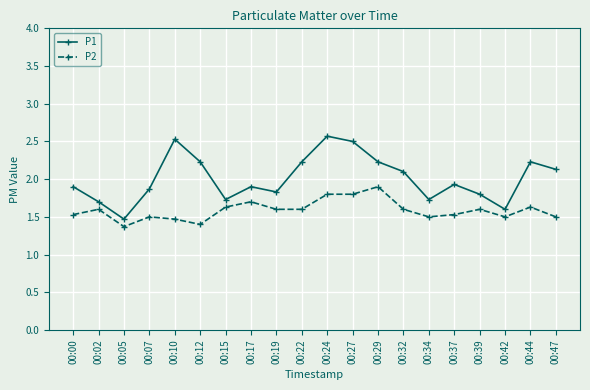

At how many categories does at least one series exceed 2?

9